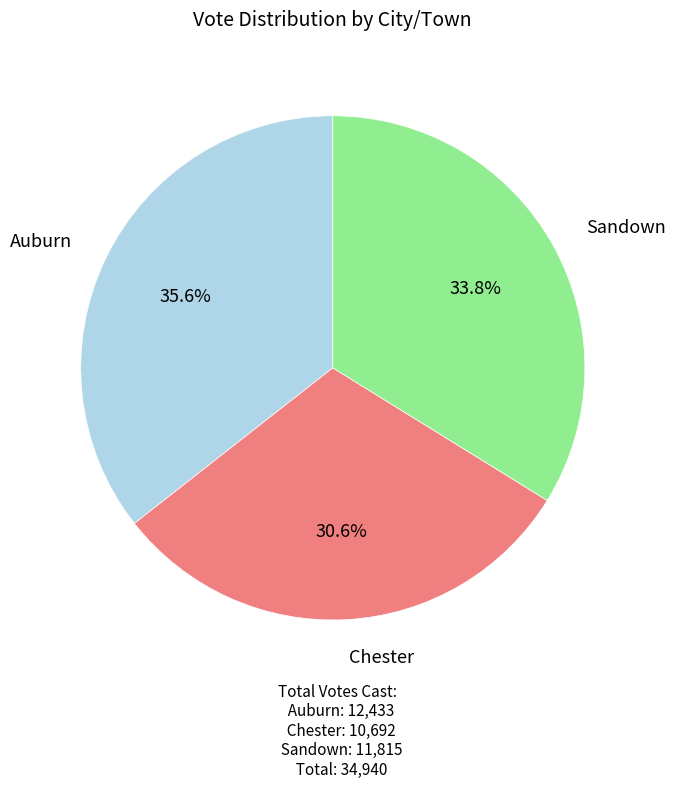

Is there a majority slice in this chart?

No